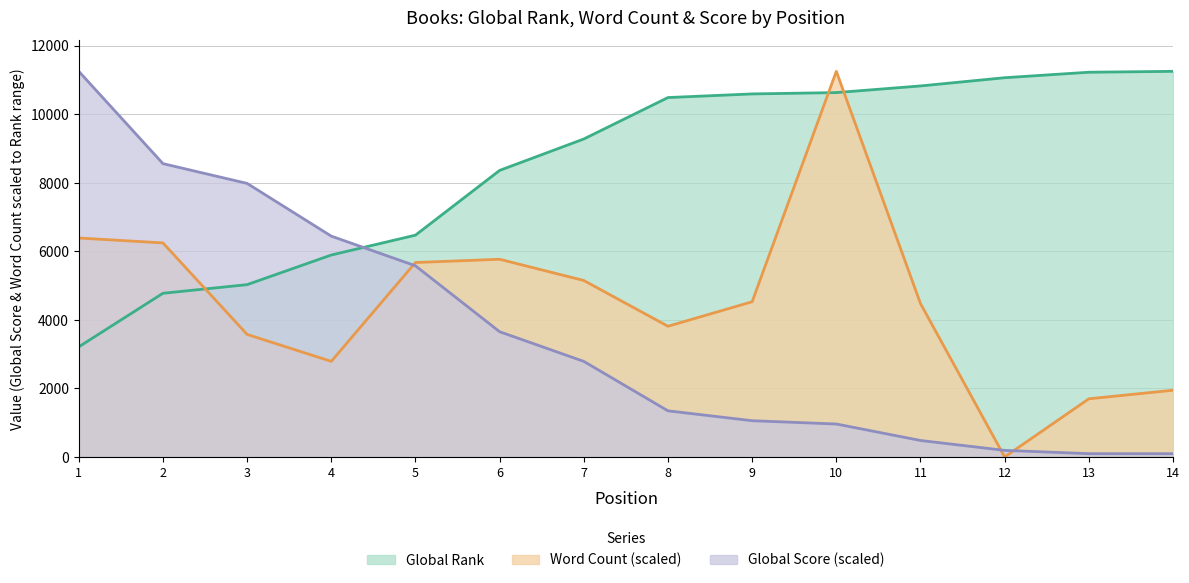

Is the value of Word Count at 6 greater than the value of Global Rank at 8?

No